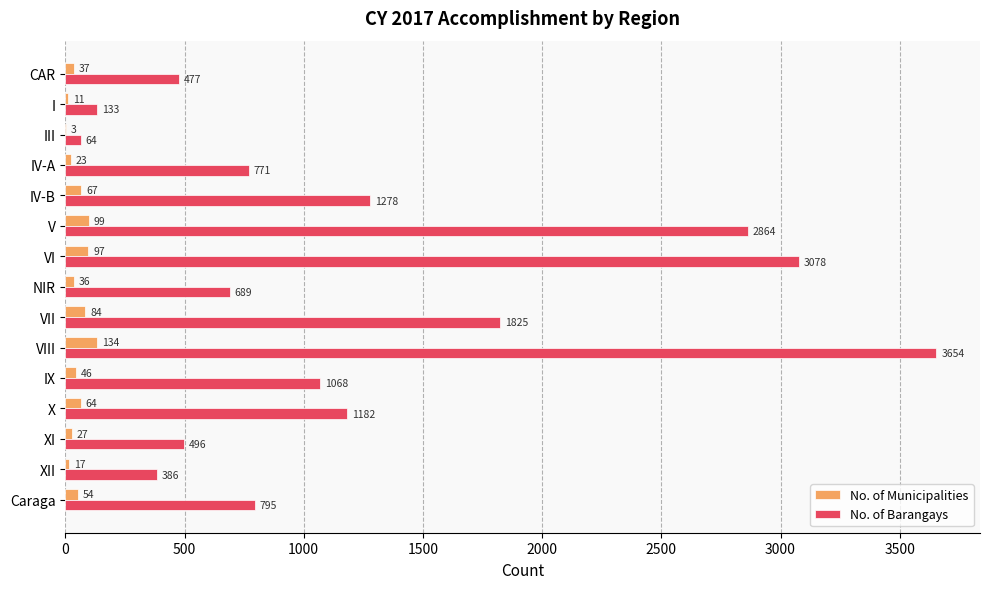

What is the sum of all No. of Barangays values?

18760